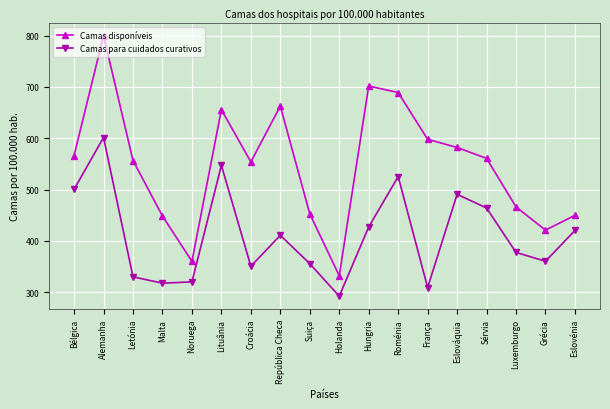

Where does the Camas disponíveis series first go above 560?

Bélgica